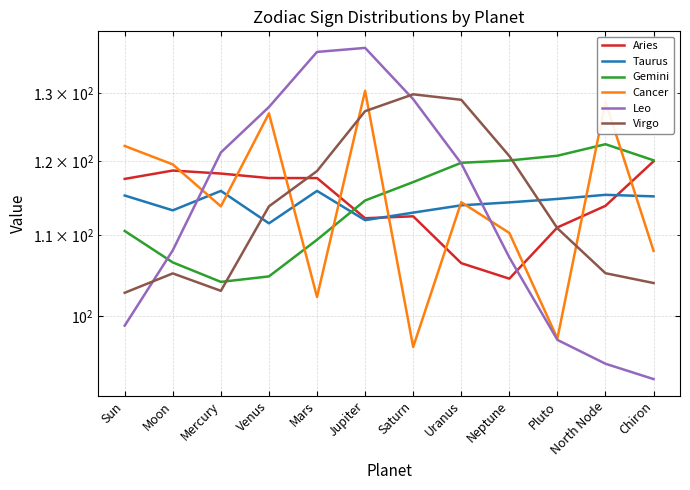

At which category is the sum across all series the highest?

Jupiter